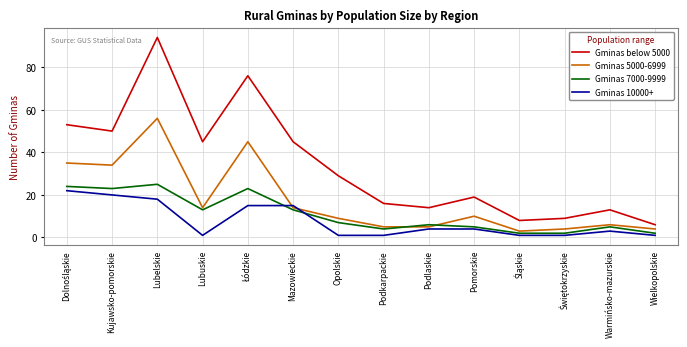

What is the sum of all Gminas 5000-6999 values?

244